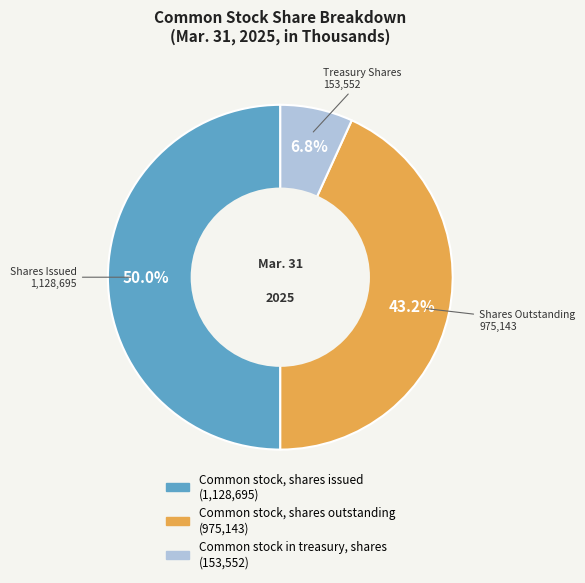

Between Common stock in treasury, shares and Common stock, shares outstanding, which is larger?

Common stock, shares outstanding